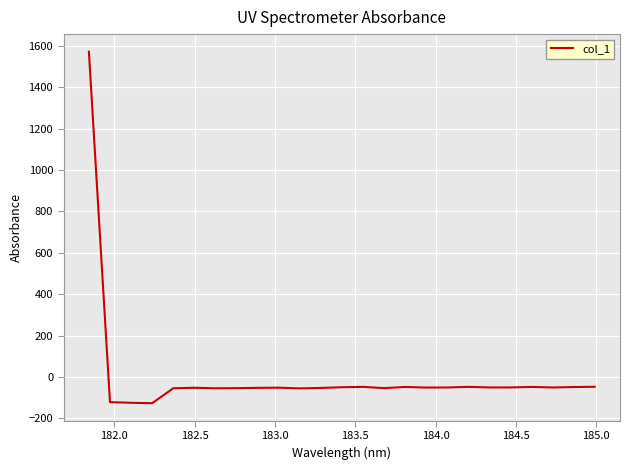

What is the difference between the maximum and minimum values?

1698.4